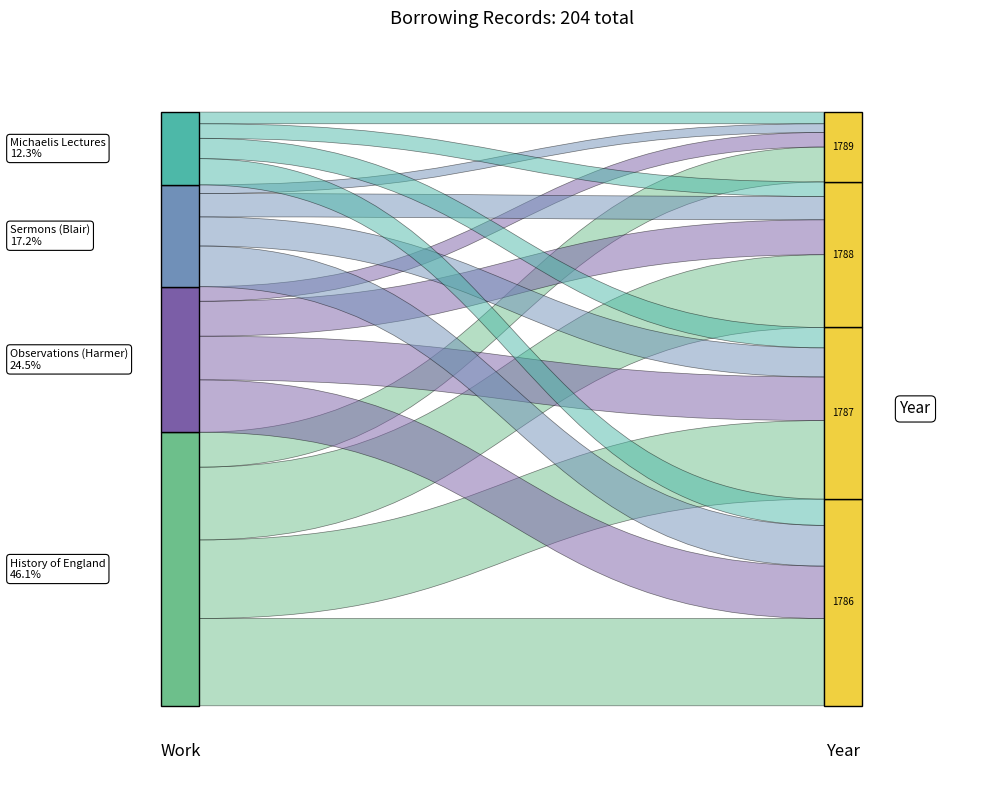

Reading left to right, extract all data points from this chart.

History of England: 1786=30	1787=27	1788=25	1789=12
Observations (Harmer): 1786=18	1787=15	1788=12	1789=5
Sermons (Blair): 1786=14	1787=10	1788=8	1789=3
Michaelis Lectures: 1786=9	1787=7	1788=5	1789=4